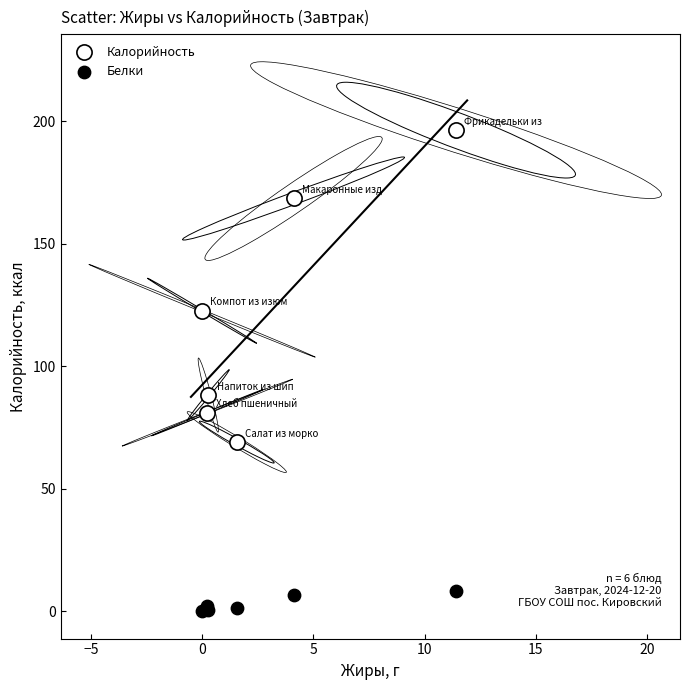

In the Калорийность series, what Y value is closest to 132?

122.6